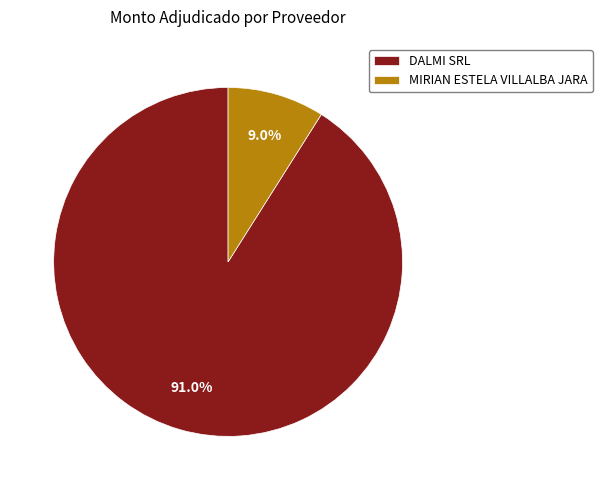

What is the ratio of the value at MIRIAN ESTELA VILLALBA JARA to the value at DALMI SRL?

0.1